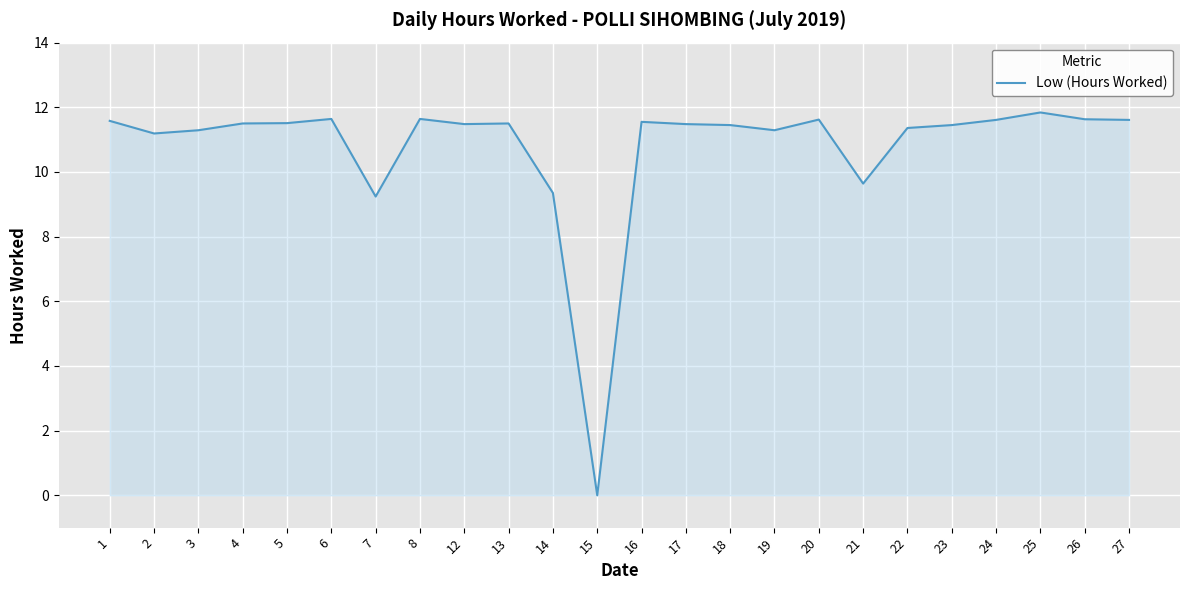

The chart shows a value of 11.6 at 24. True or false?

True